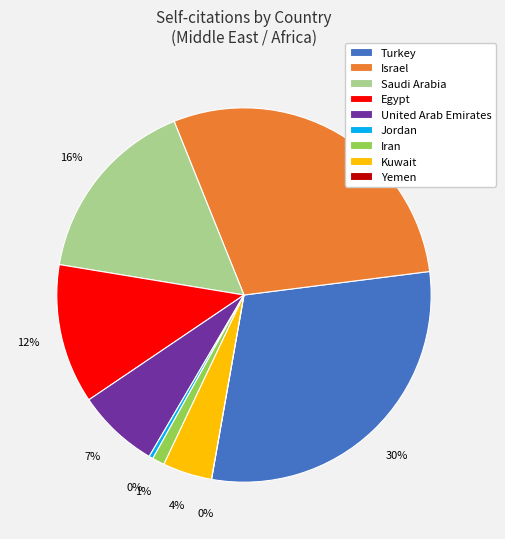

What is the smallest slice in the pie chart?

Yemen